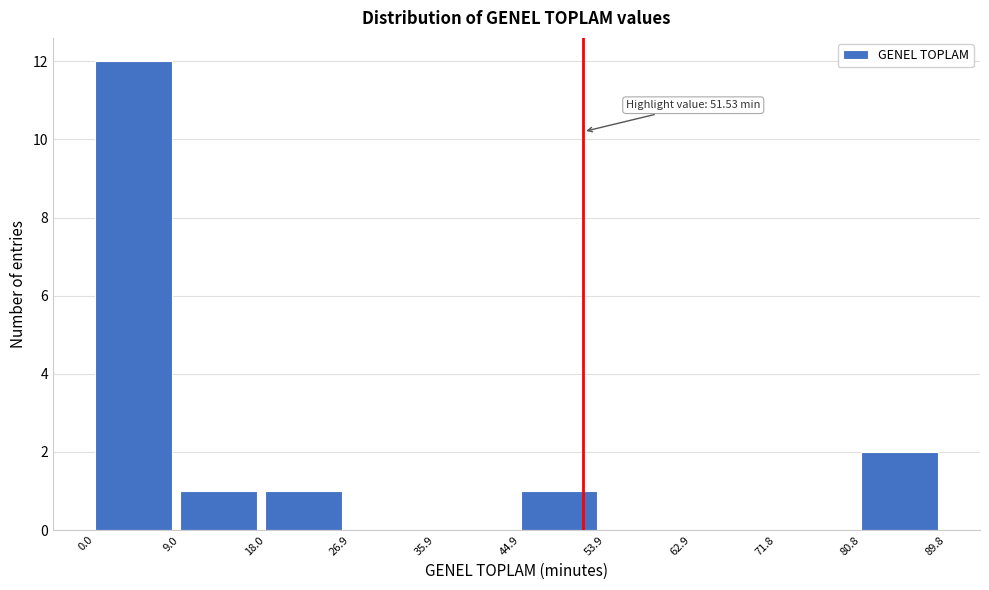

Which range on the x-axis has the tallest bar?

0.0 to 9.0